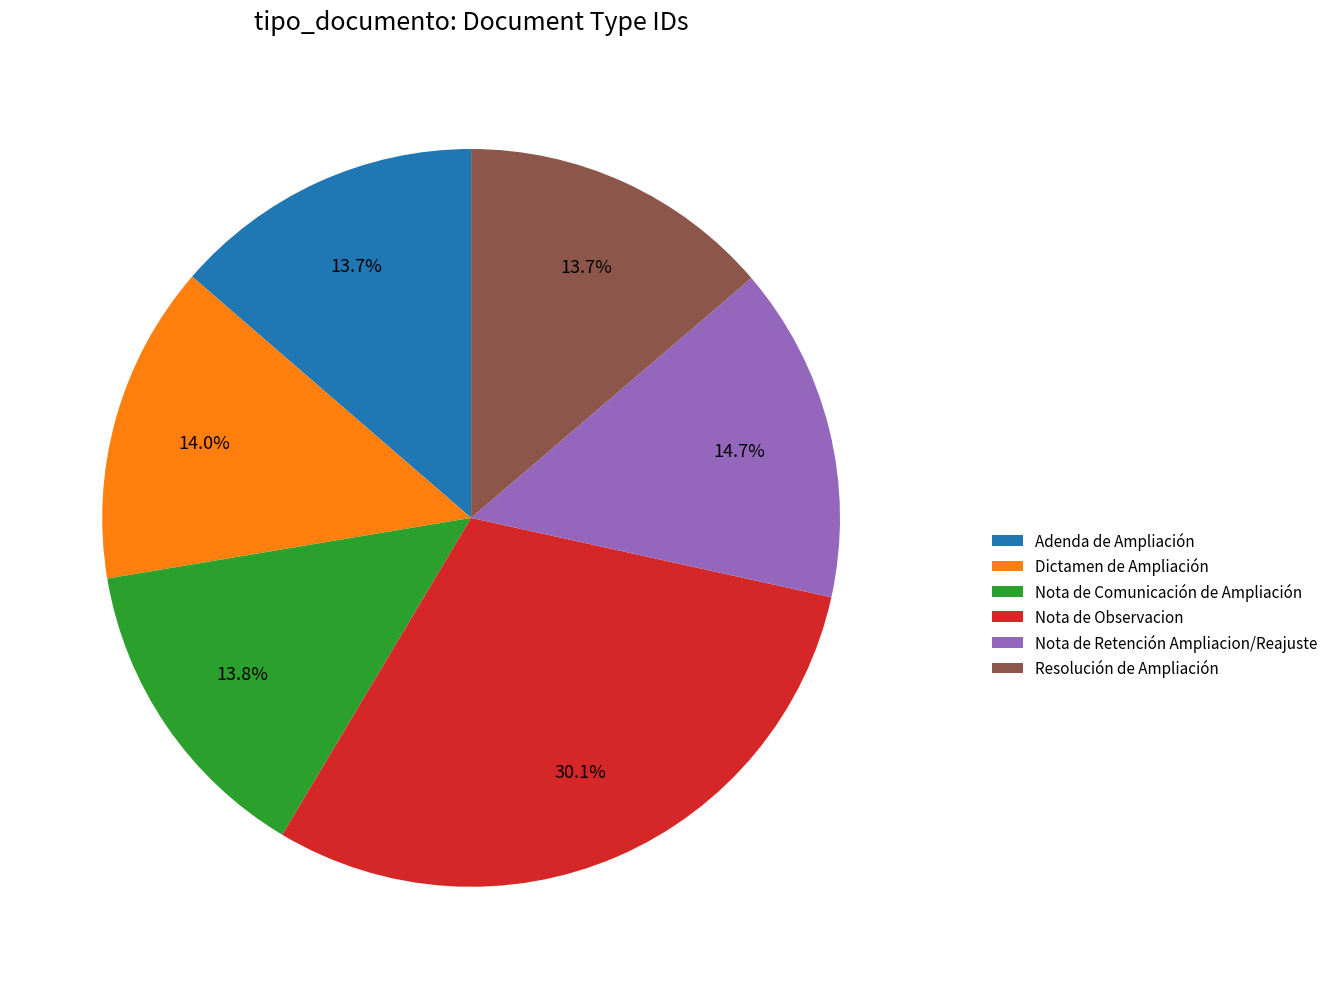

How many slices are in this pie chart?

6